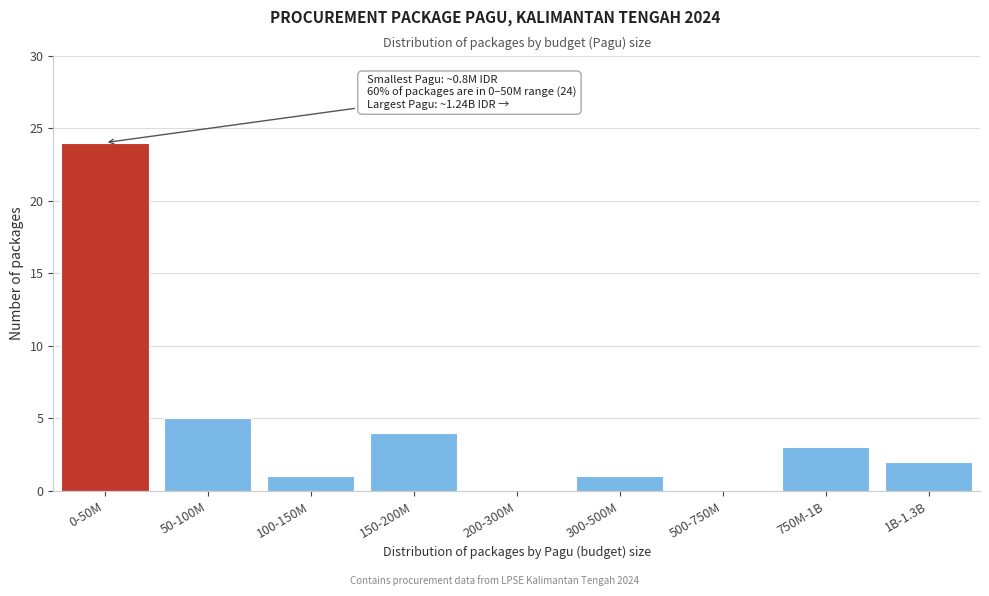

Reading left to right, transcribe all the data shown in this chart.

0-50M=24	50-100M=5	100-150M=1	150-200M=4	200-300M=0	300-500M=1	500-750M=0	750M-1B=3	1B-1.3B=2